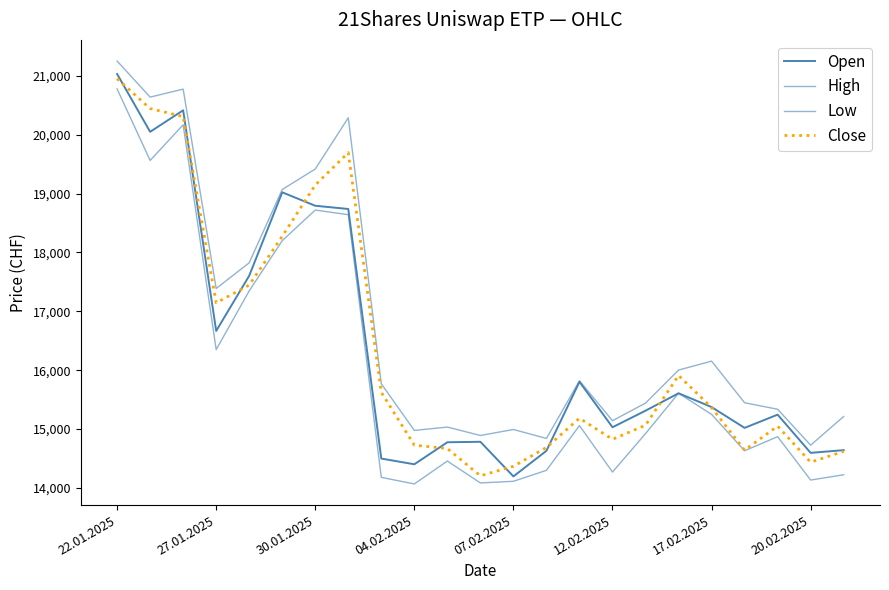

Which category has the lowest value across all series?

04.02.2025